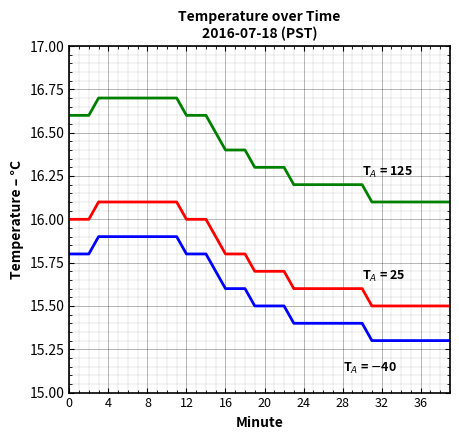

Count the number of data series in this chart.

3